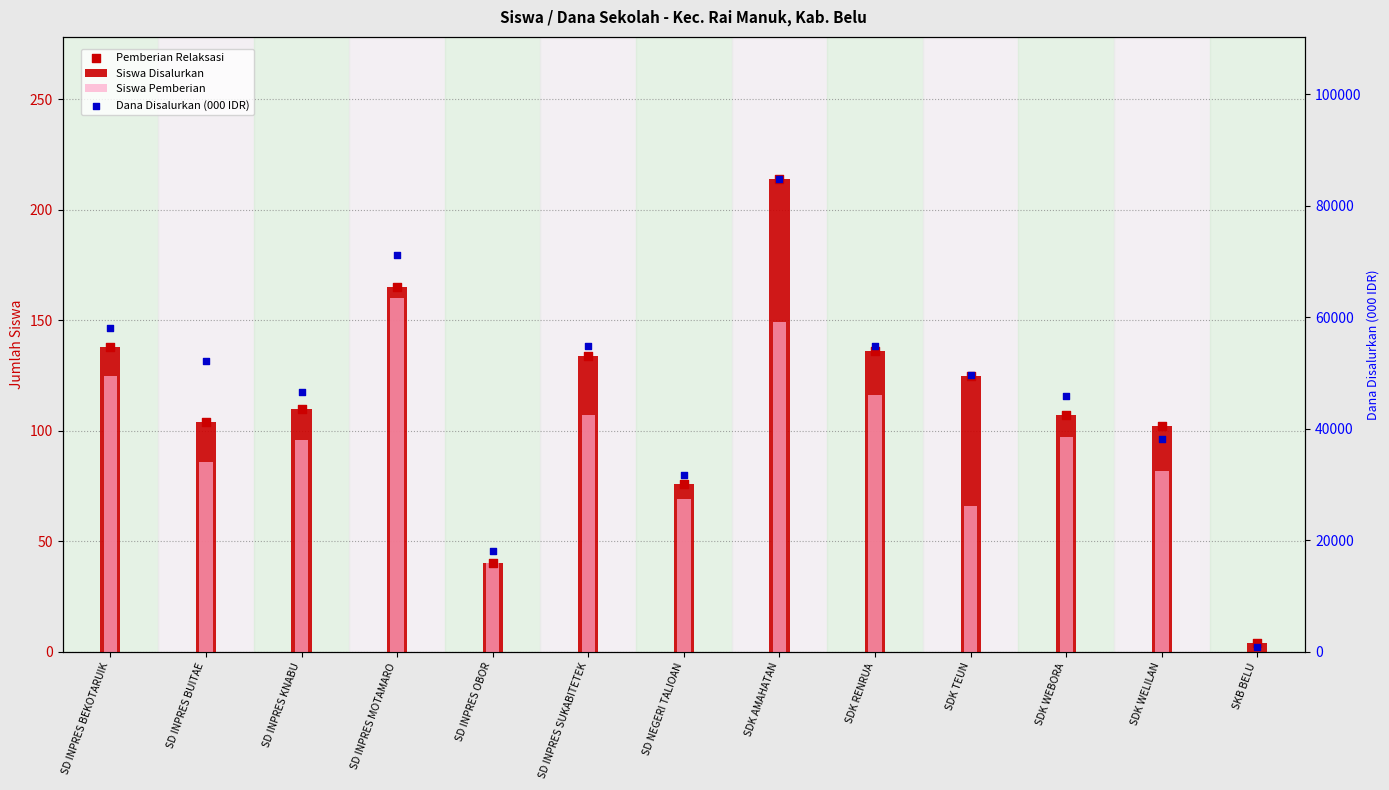

What is the total value across all series at SD INPRES BUITAE?

52494